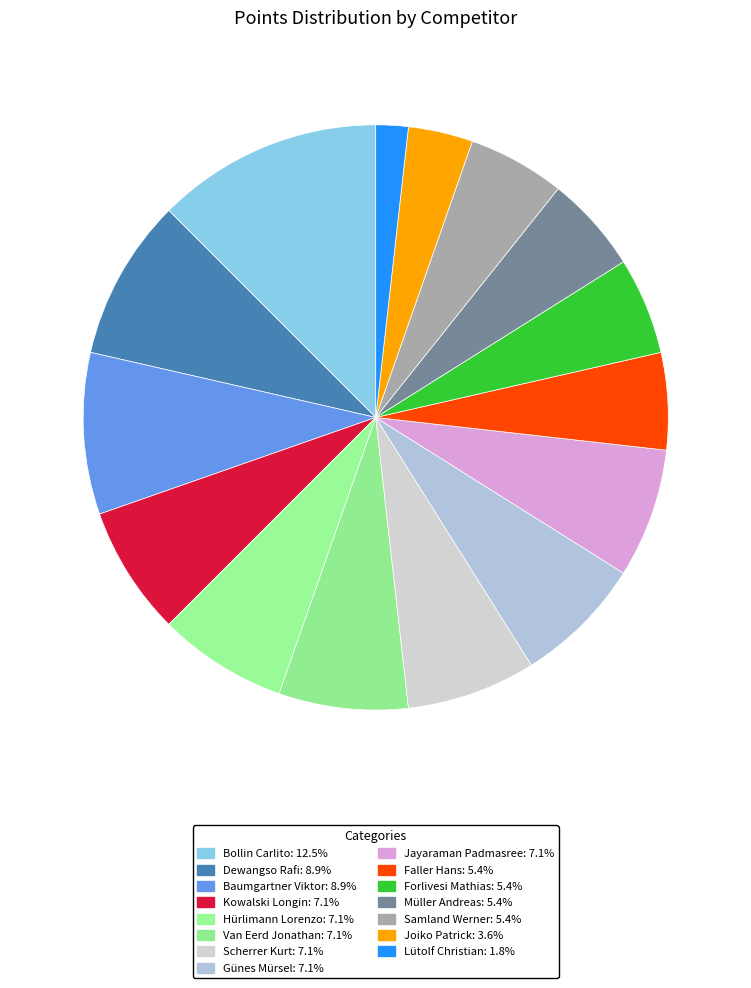

Rank the categories by value from lowest to highest.

Lütolf Christian, Joiko Patrick, Faller Hans, Forlivesi Mathias, Müller Andreas, Samland Werner, Kowalski Longin, Hürlimann Lorenzo, Van Eerd Jonathan, Scherrer Kurt, Günes Mürsel, Jayaraman Padmasree, Dewangso Rafi, Baumgartner Viktor, Bollin Carlito